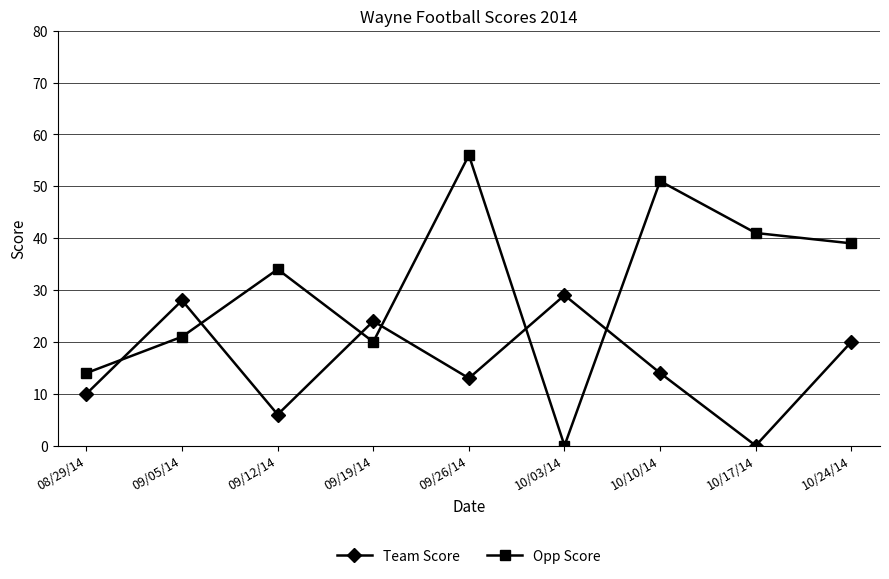

True or false: Team Score has more than 0 points higher than both neighbors.

True